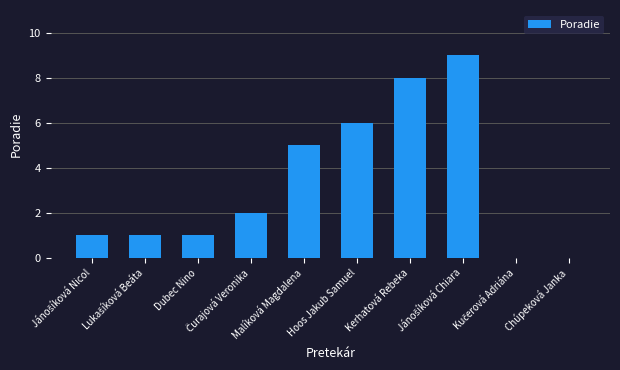

What is the maximum value shown in the chart?

9